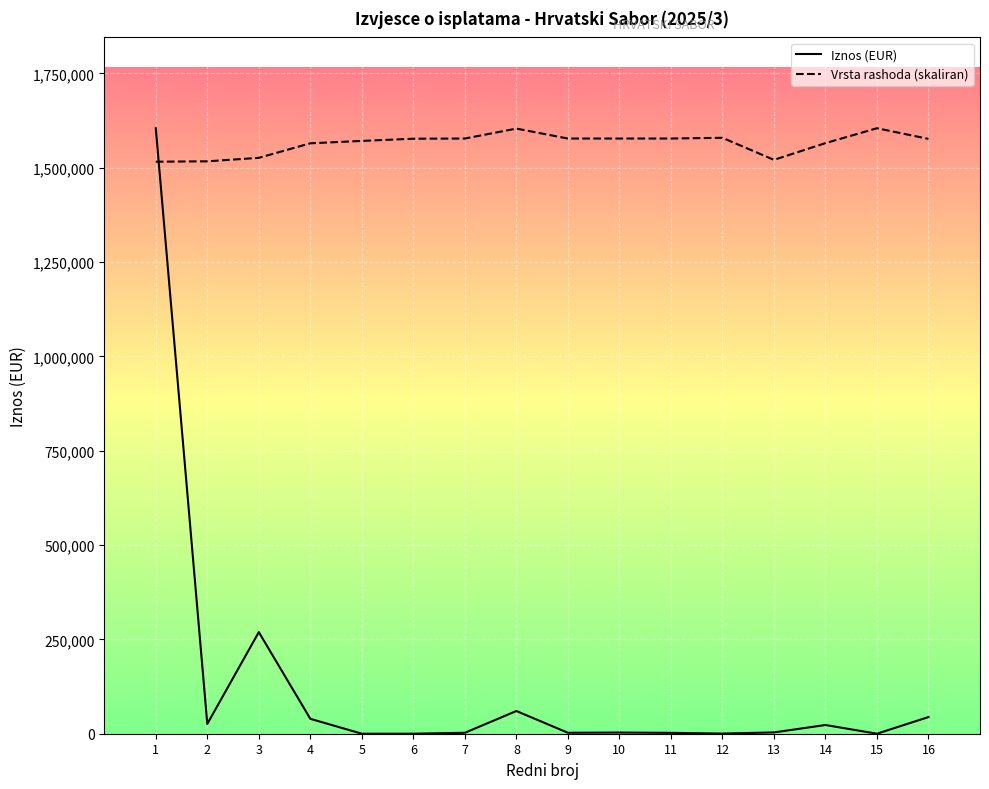

Is the value of Iznos (EUR) at 5 greater than the value of Vrsta rashoda (skaliran) at 13?

No